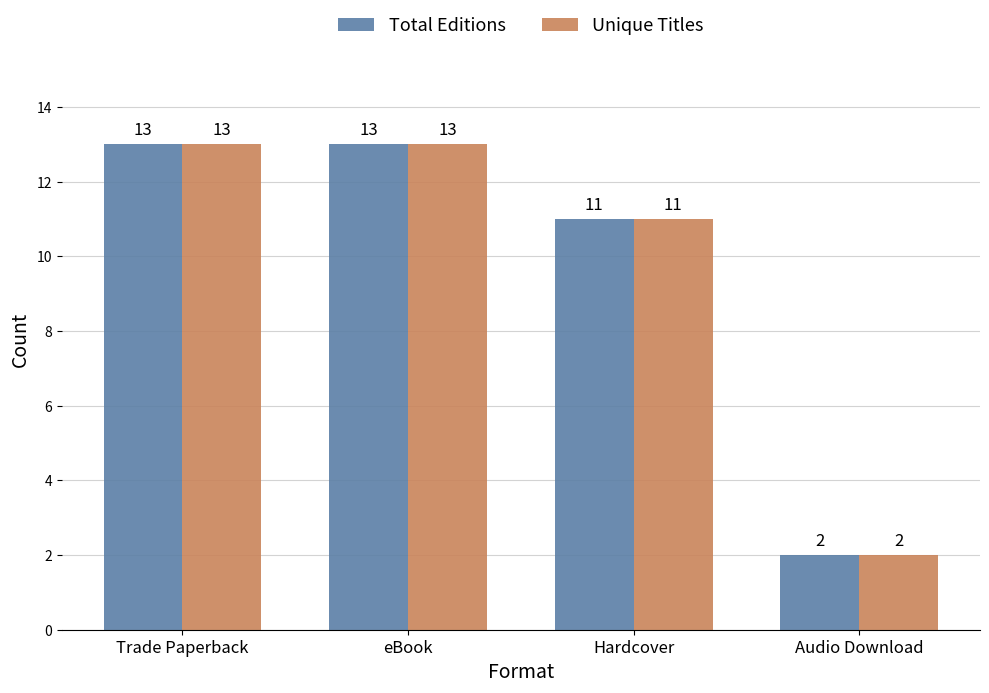

What is the sum of the Total Editions values at Trade Paperback and Audio Download?

15